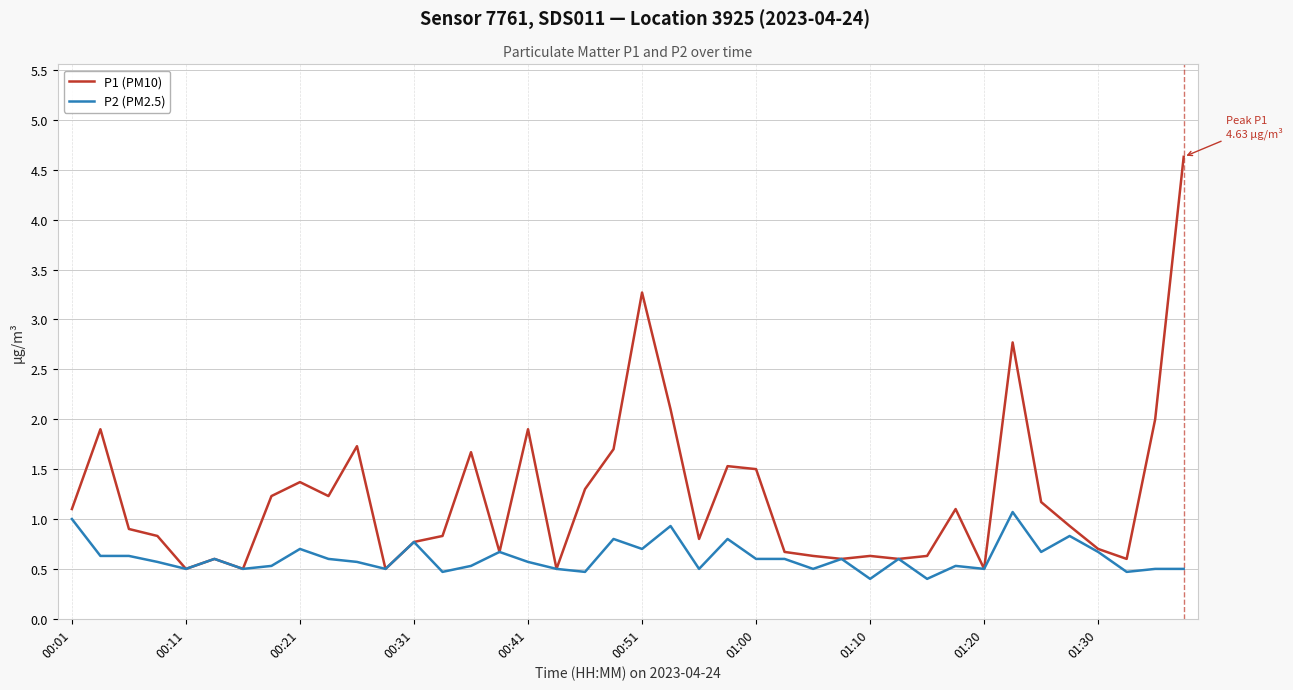

What is the maximum value shown in the chart?

4.6